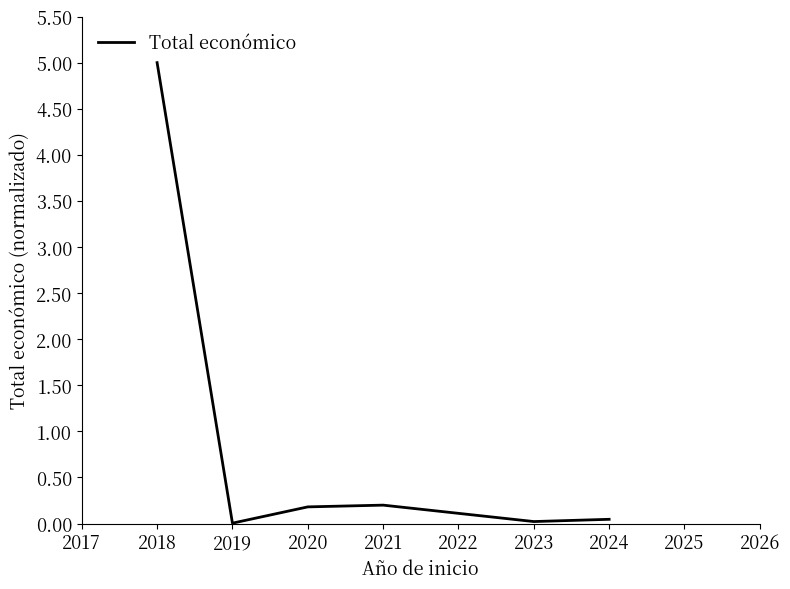

What is the greatest value displayed?

5.0